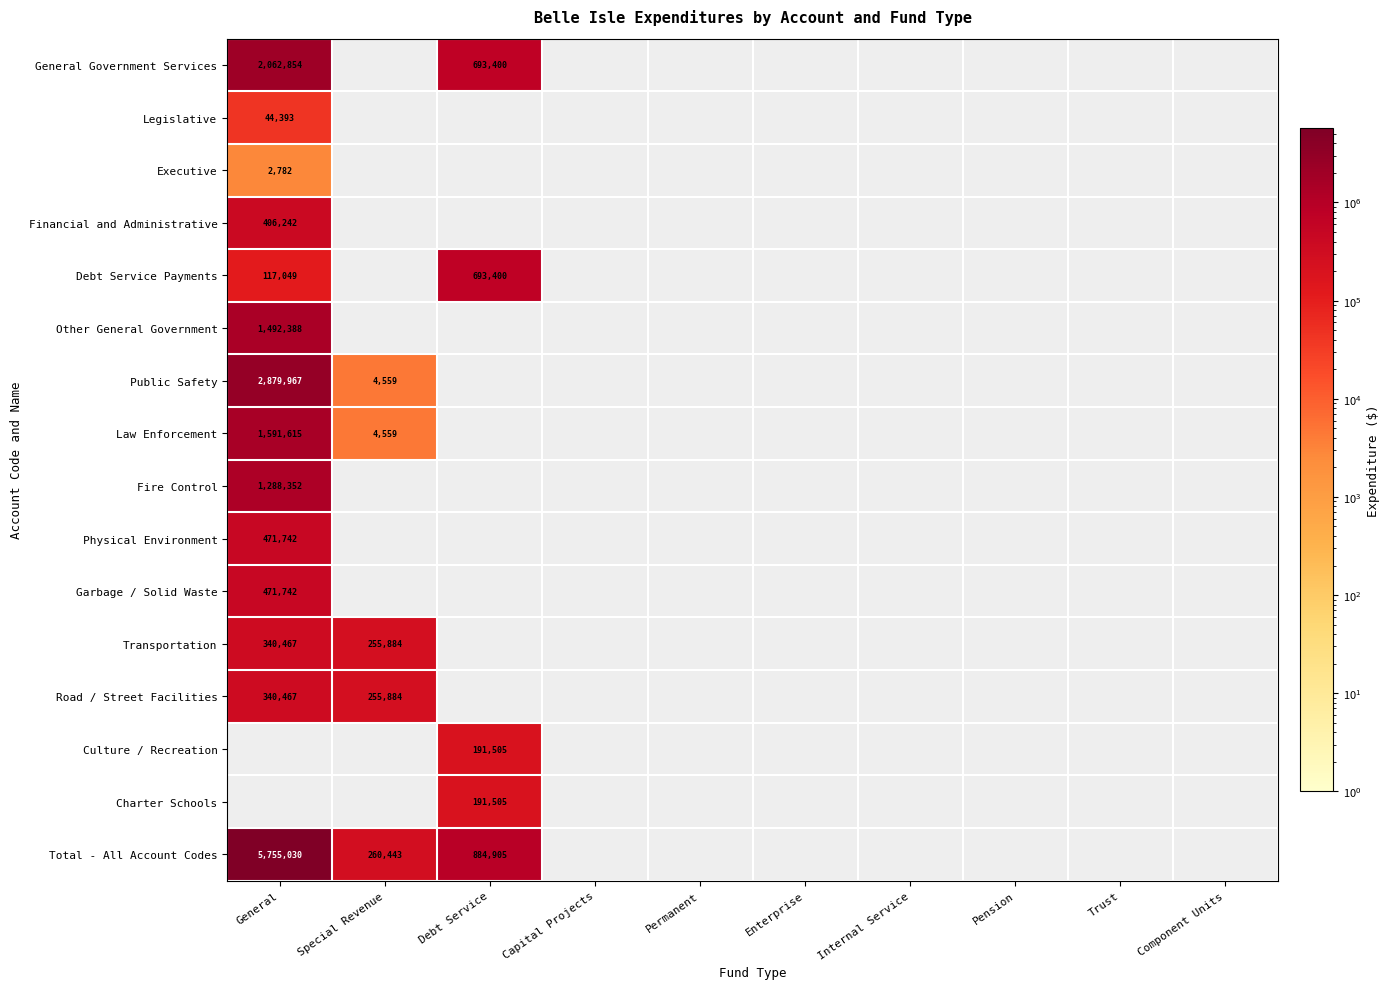

What is the sum of the Total - All Account Codes values at General and Special Revenue?

6015473